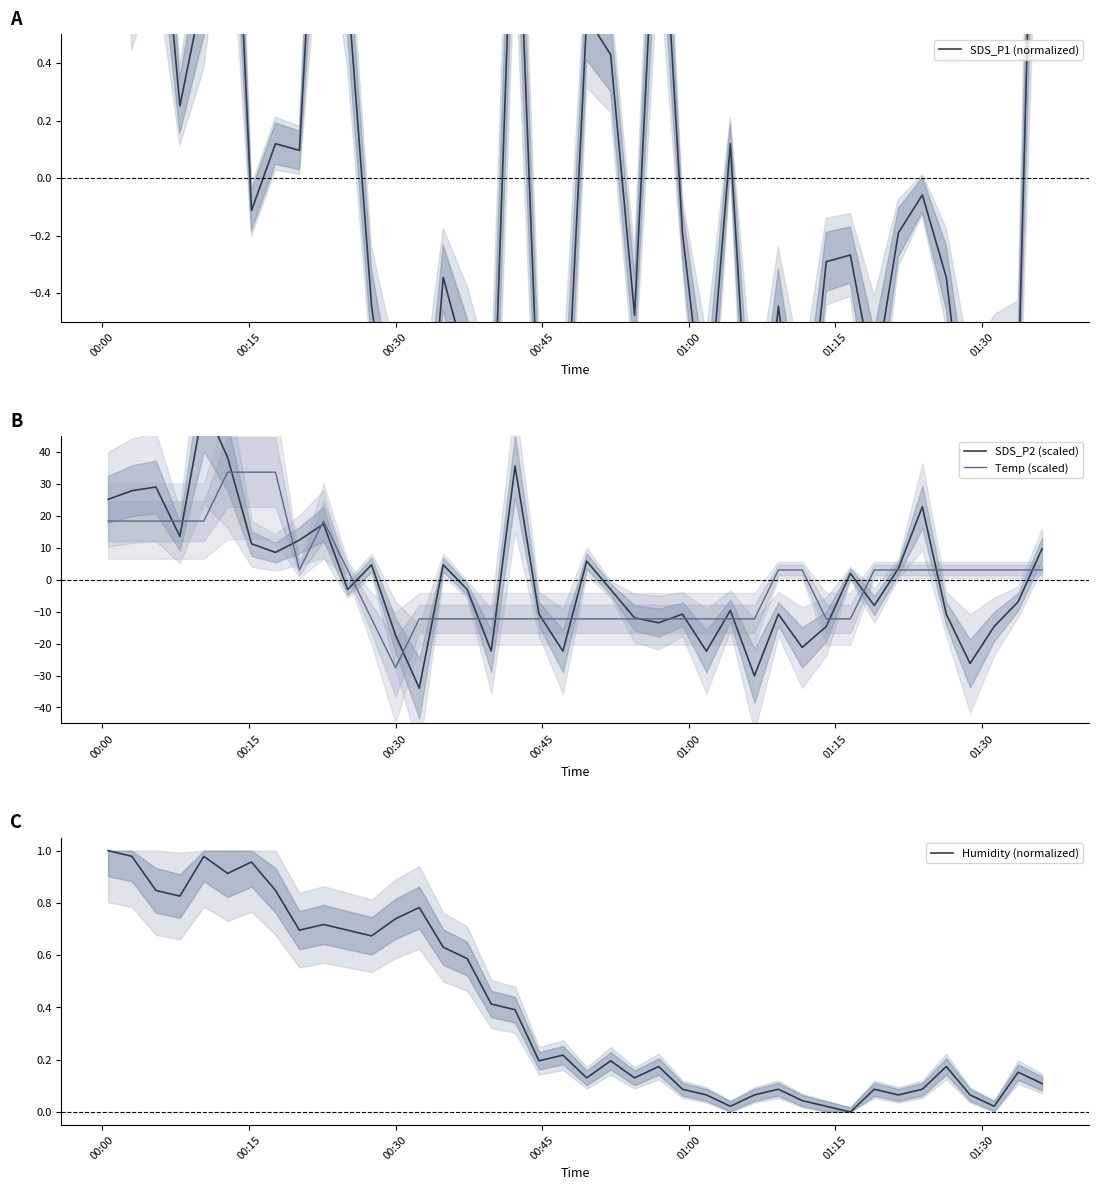

What is the lowest value of the Temp (scaled) series?

-27.6